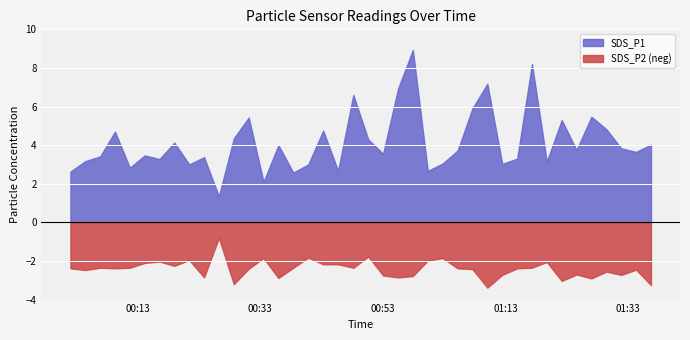

What is the value of the SDS_P2 point at the 7th from the left?

2.0